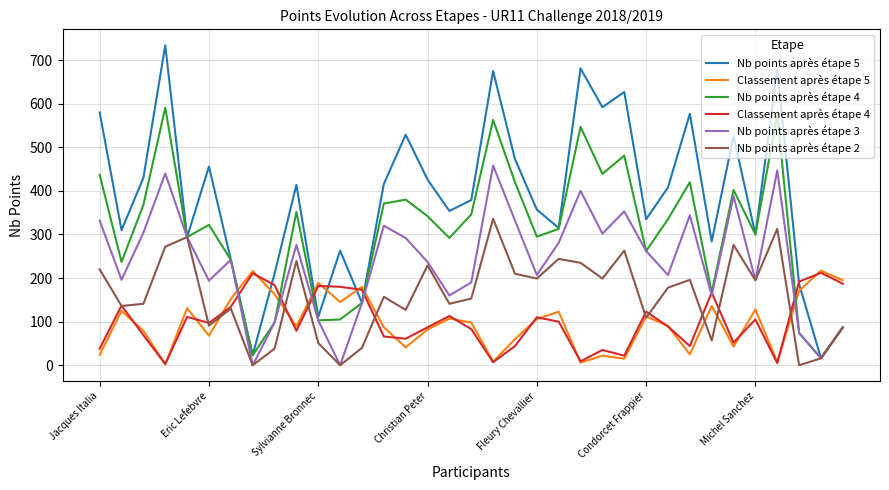

In Classement après étape 5, how many points are lower than both neighbors (excluding endpoints)?

11